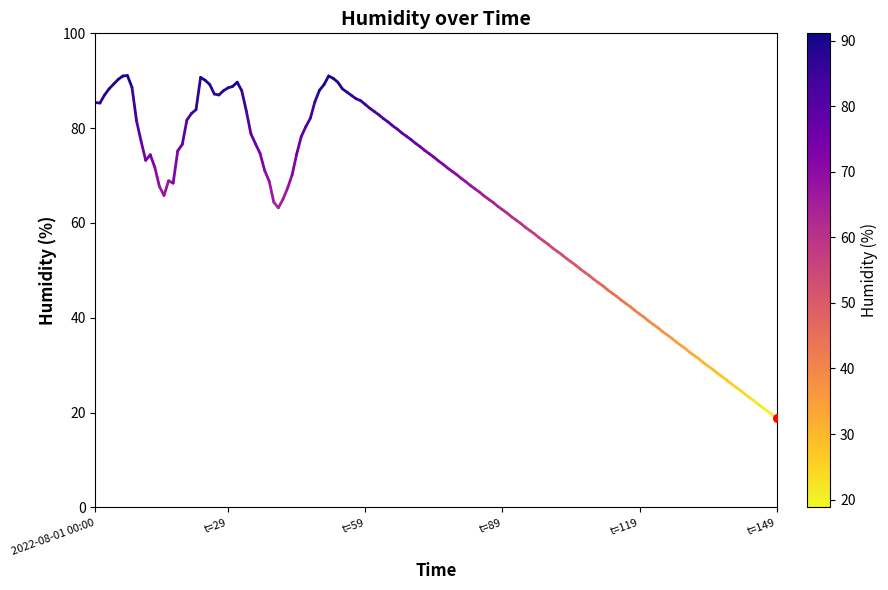

What is the ratio of the value at 2022-08-01 00:00 to the value at t=29?

1.0